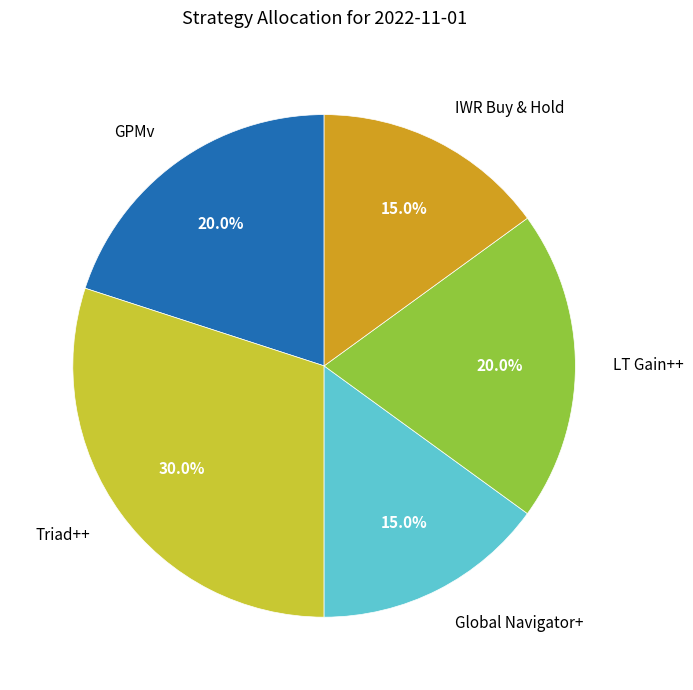

Is there any slice that represents more than half of the pie?

No